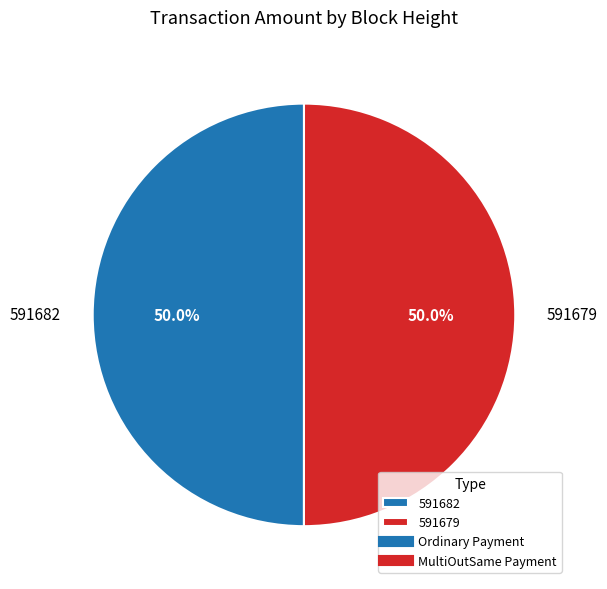

How many segments does this pie chart have?

2